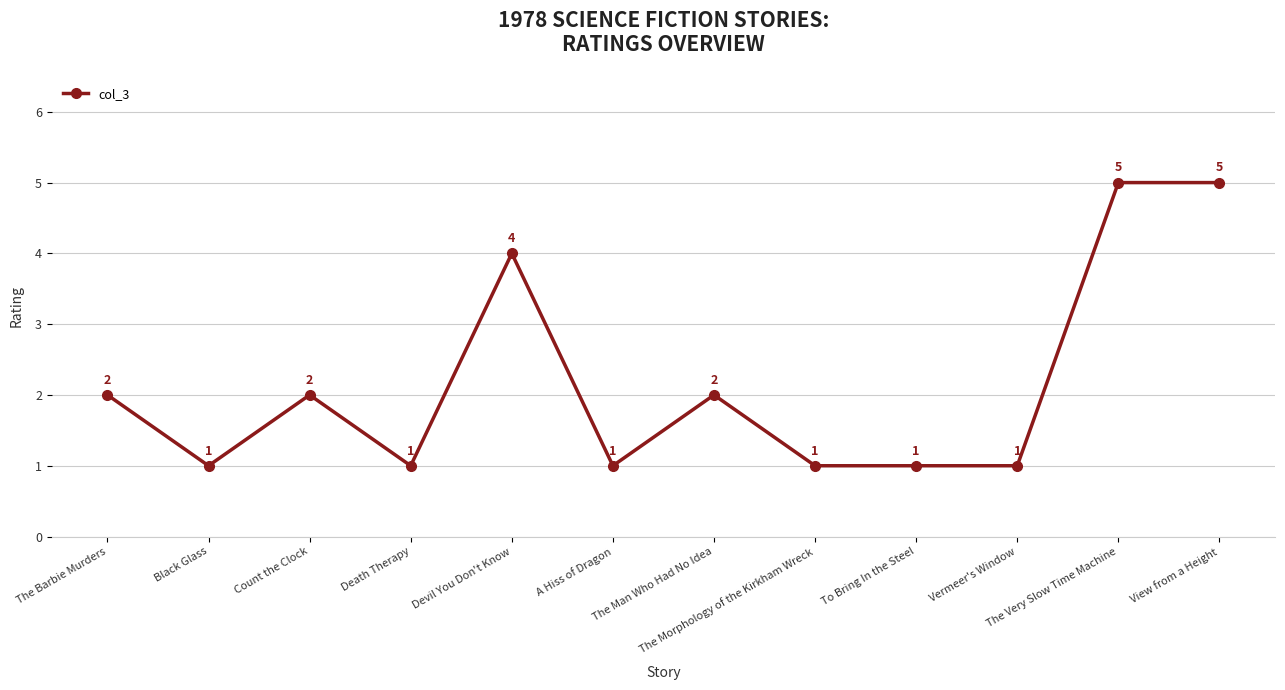

How many data points are less than 2?

6